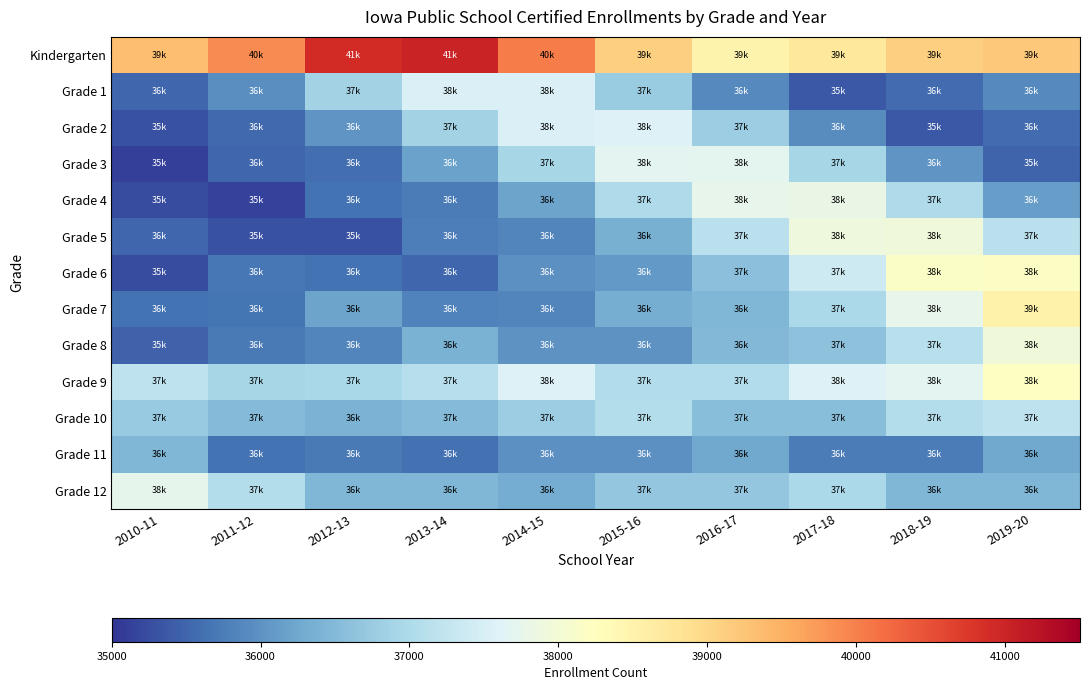

List the series in order of their peak value, lowest first.

Grade 11, Grade 10, Grade 1, Grade 2, Grade 3, Grade 12, Grade 4, Grade 8, Grade 5, Grade 6, Grade 9, Grade 7, Kindergarten